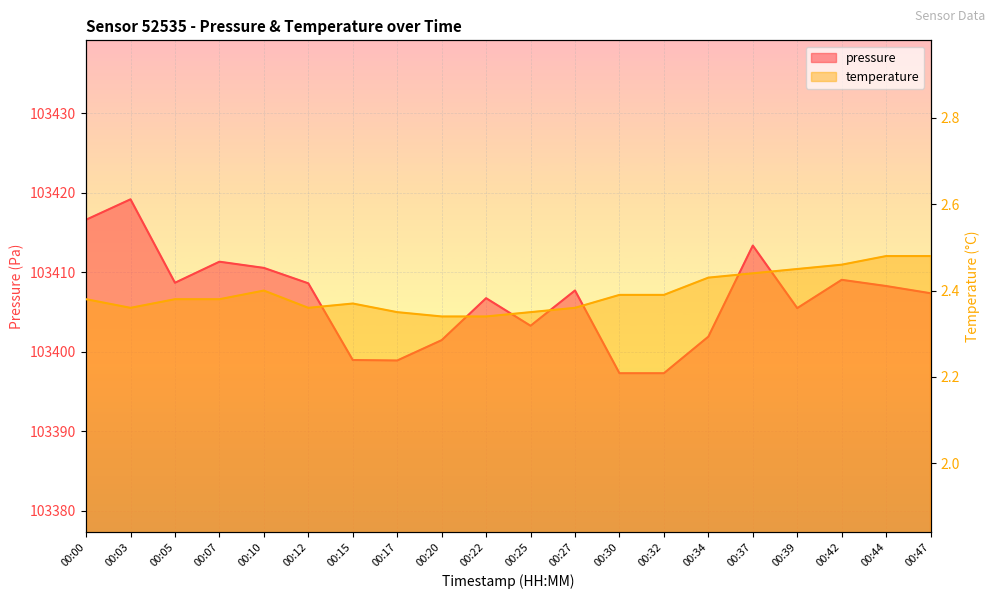

The pressure series shows 55710.9 at 00:42. True or false?

False